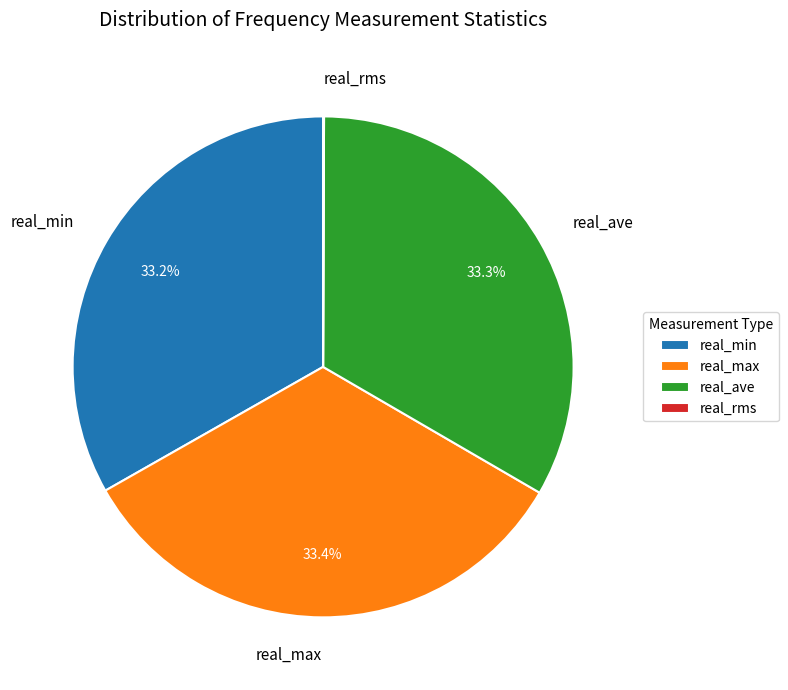

To the nearest percent, what is the difference between the largest and smallest slice percentages?

33%